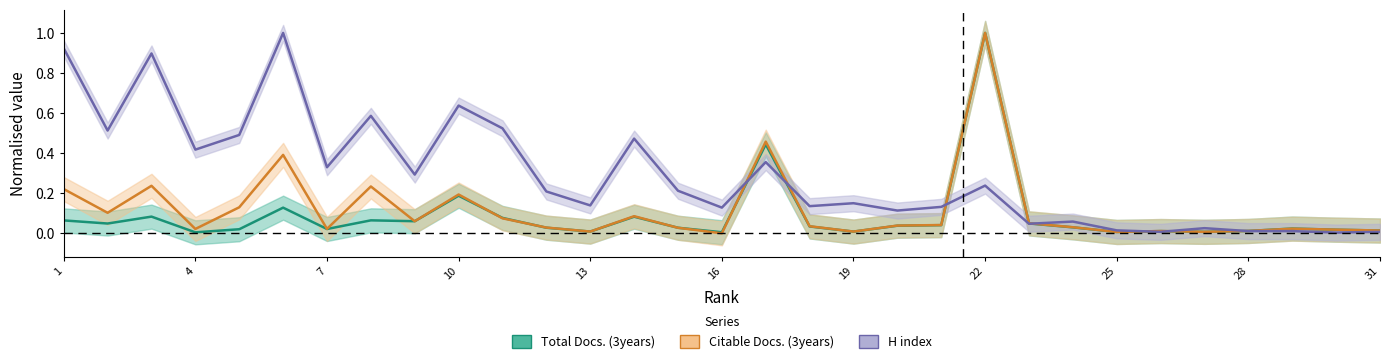

Which series changed the most between 5 and 27?

H index